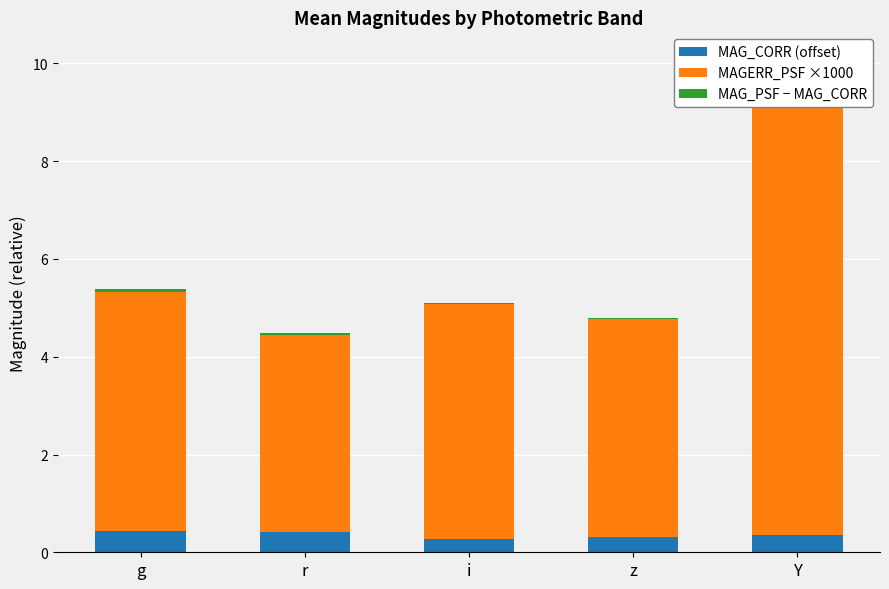

Reading left to right, transcribe all the data shown in this chart.

MAG_CORR (offset): g=0.4	r=0.4	i=0.3	z=0.3	Y=0.4
MAGERR_PSF ×1000: g=4.9	r=4.0	i=4.8	z=4.5	Y=9.7
MAG_PSF − MAG_CORR: g=0.1	r=0.0	i=0.0	z=0.0	Y=0.0